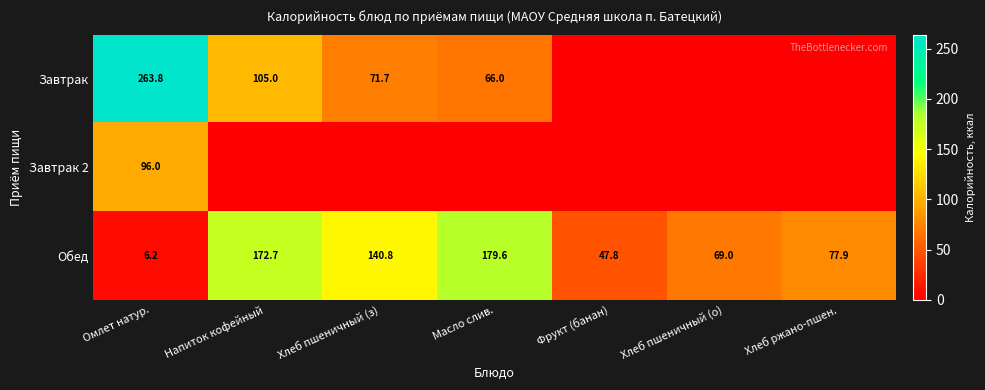

At which category is the sum across all series the highest?

Омлет натур.